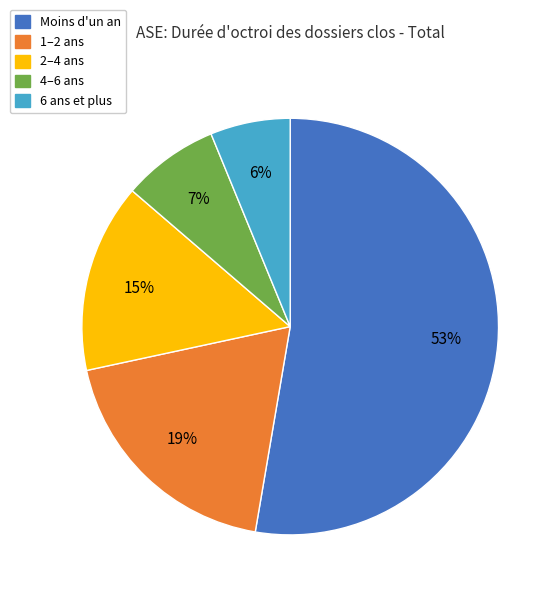

To the nearest percent, what is the difference between the 1–2 ans and Moins d'un an slice percentages?

34%